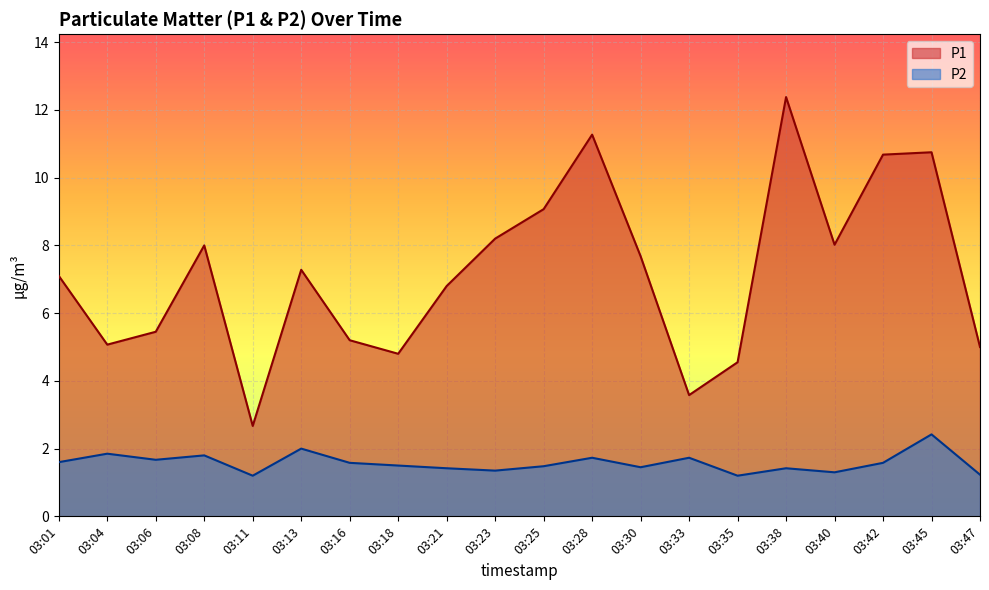

Which series has the largest total across all categories?

P1